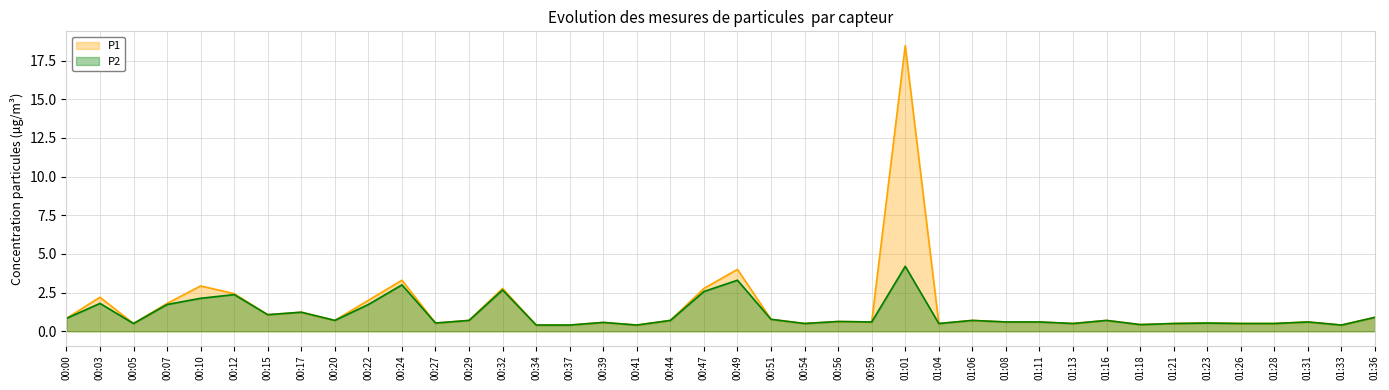

Rank the categories by P1 value from highest to lowest.

01:01, 00:49, 00:24, 00:10, 00:32, 00:47, 00:12, 00:03, 00:22, 00:07, 00:17, 00:15, 01:36, 00:00, 00:51, 00:20, 00:29, 00:44, 01:06, 01:16, 00:56, 00:59, 01:08, 01:11, 01:31, 00:39, 00:27, 01:23, 00:05, 00:54, 01:04, 01:13, 01:21, 01:26, 01:28, 01:18, 00:34, 00:37, 00:41, 01:33